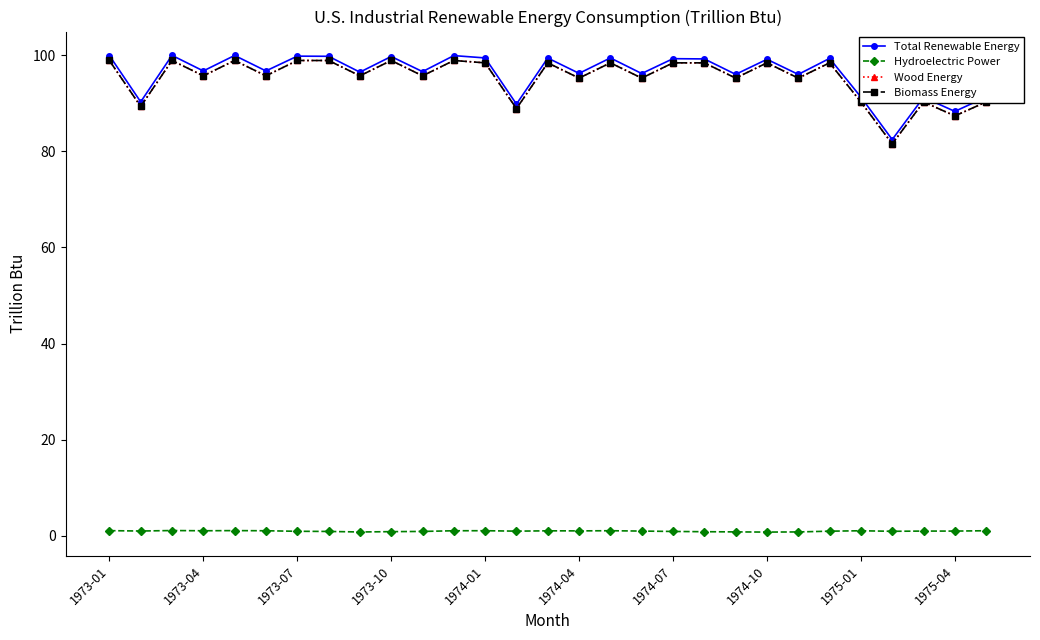

True or false: Biomass Energy and Wood Energy cross at least once.

False